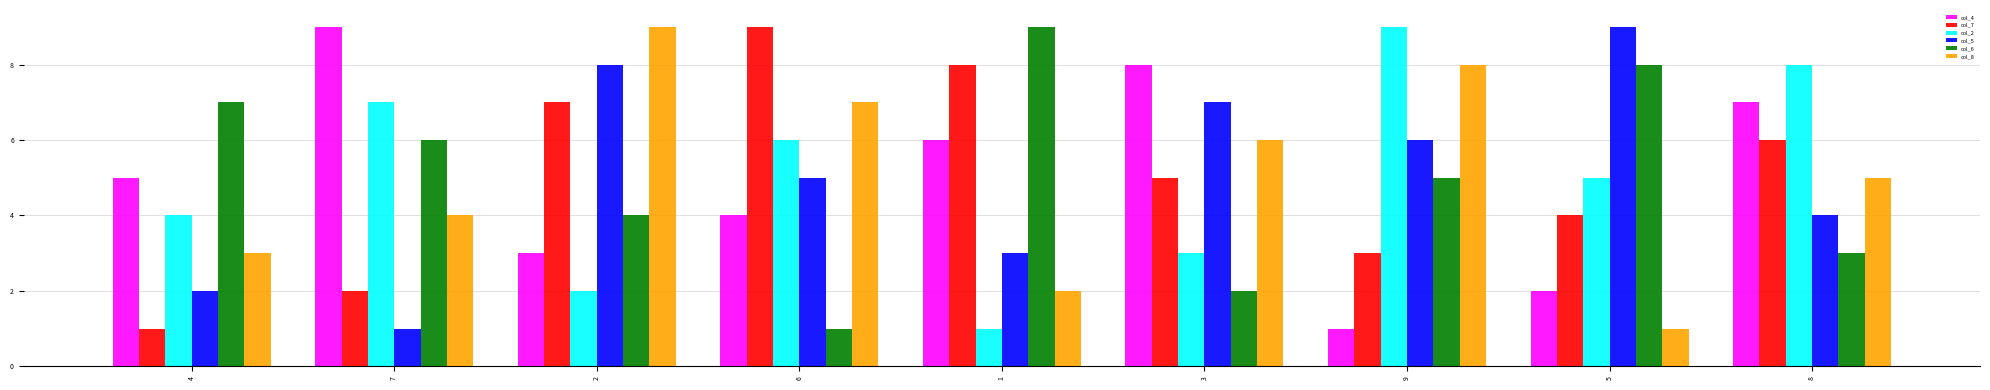

At which label does col_8 first exceed 5?

2